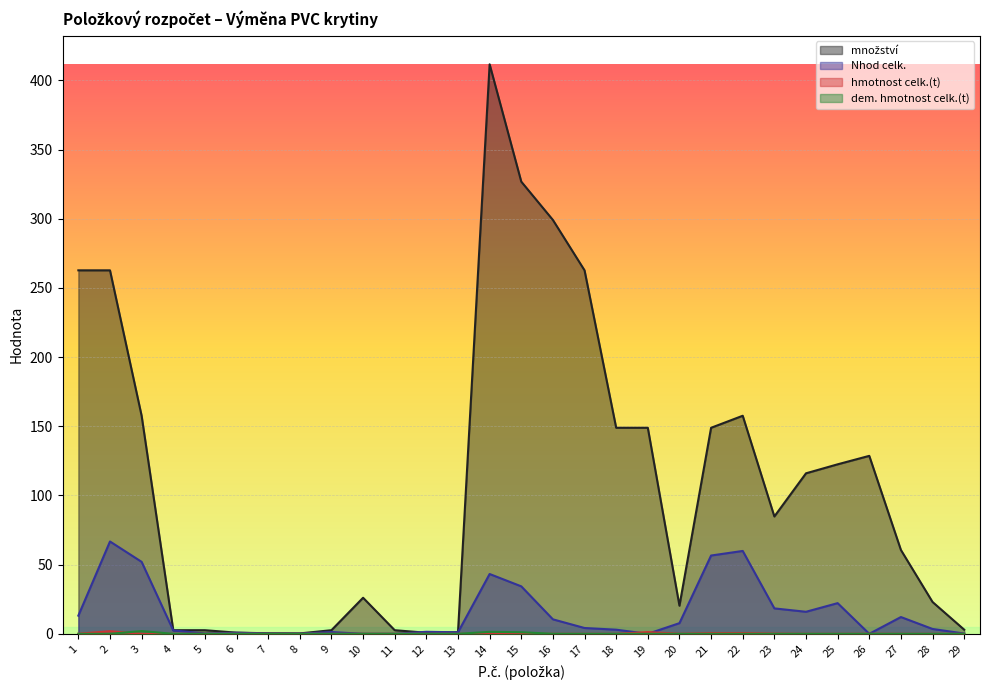

Between 9 and 15, which series saw the biggest shift?

množství